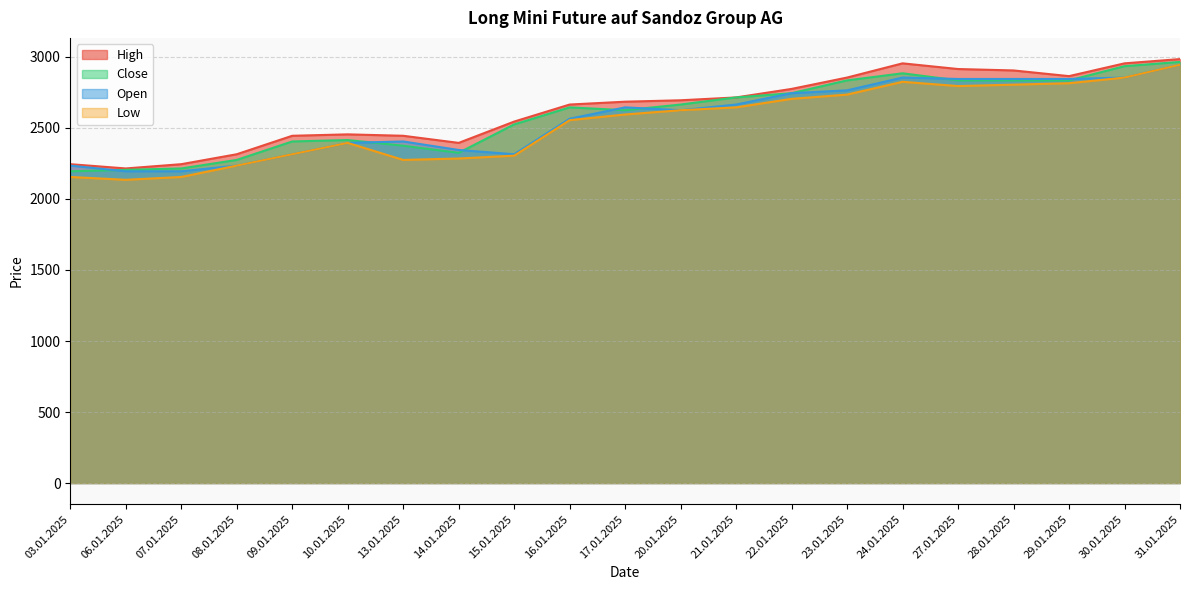

True or false: Low and Open cross at least once.

False